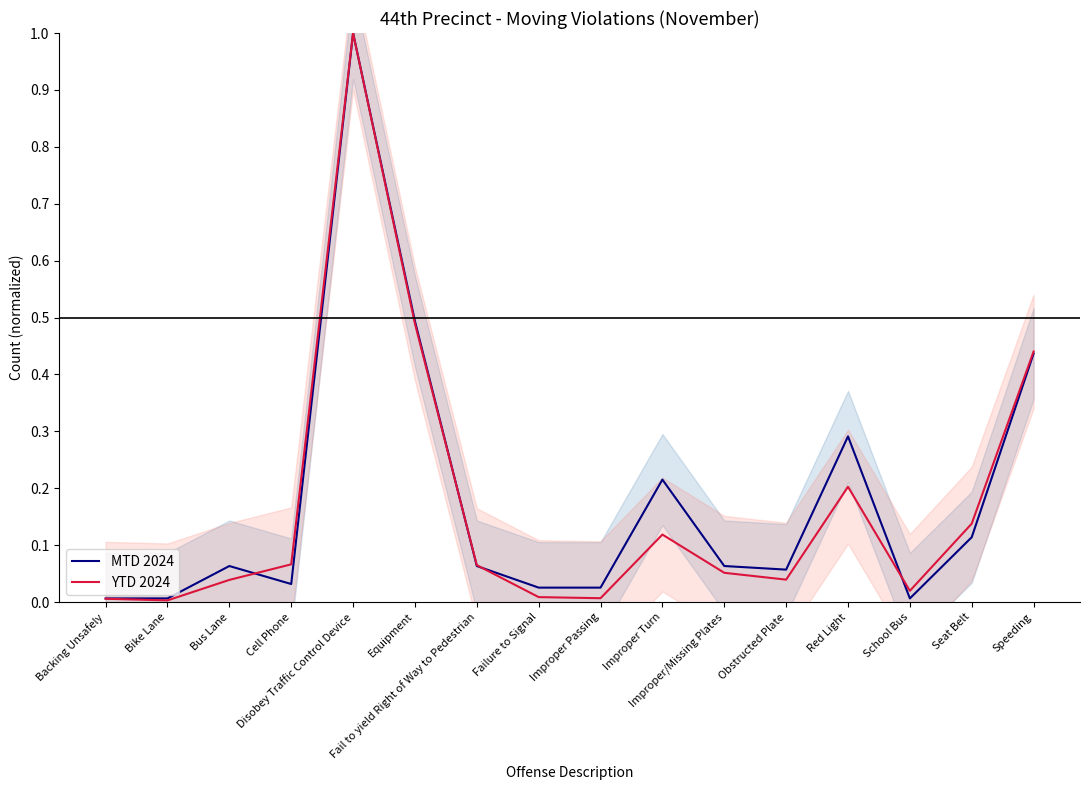

Reading right to left, extract all data points from this chart.

MTD 2024: 0.4	0.1	0.0	0.3	0.1	0.1	0.2	0.0	0.0	0.1	0.5	1.0	0.0	0.1	0.0	0.0
YTD 2024: 0.4	0.1	0.0	0.2	0.0	0.1	0.1	0.0	0.0	0.1	0.5	1.0	0.1	0.0	0.0	0.0